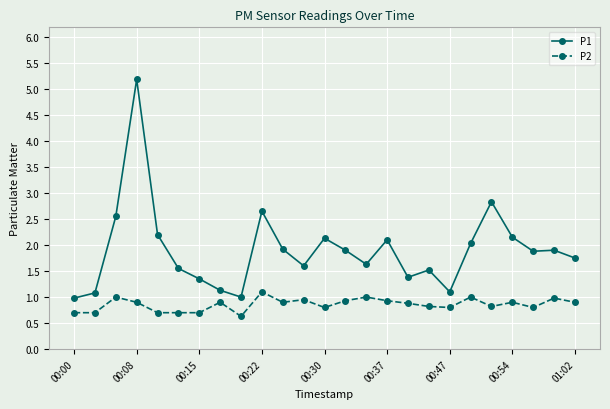

What is the greatest value displayed?

5.2